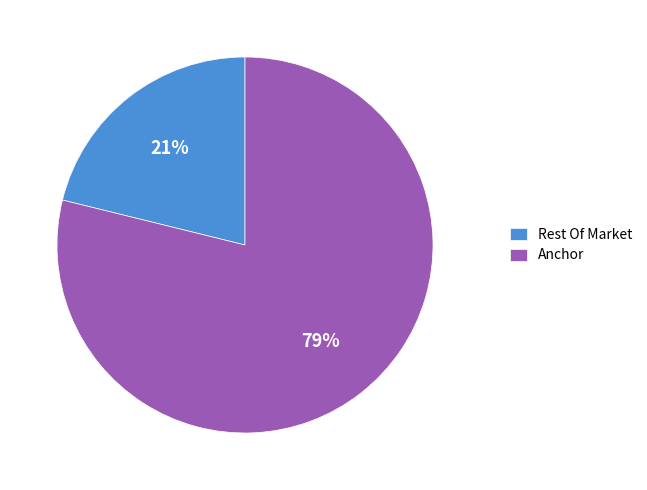

Is Anchor the majority of the pie?

Yes